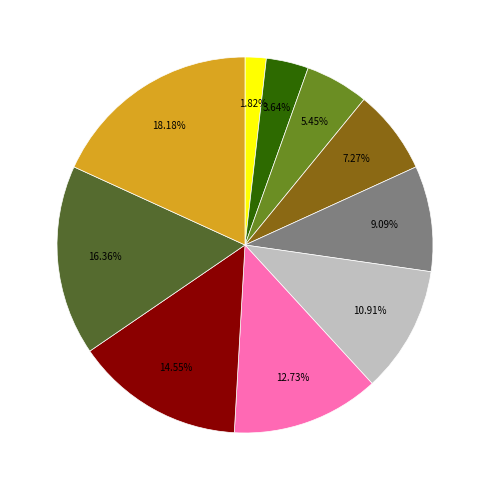

Is there any slice that represents more than half of the pie?

No